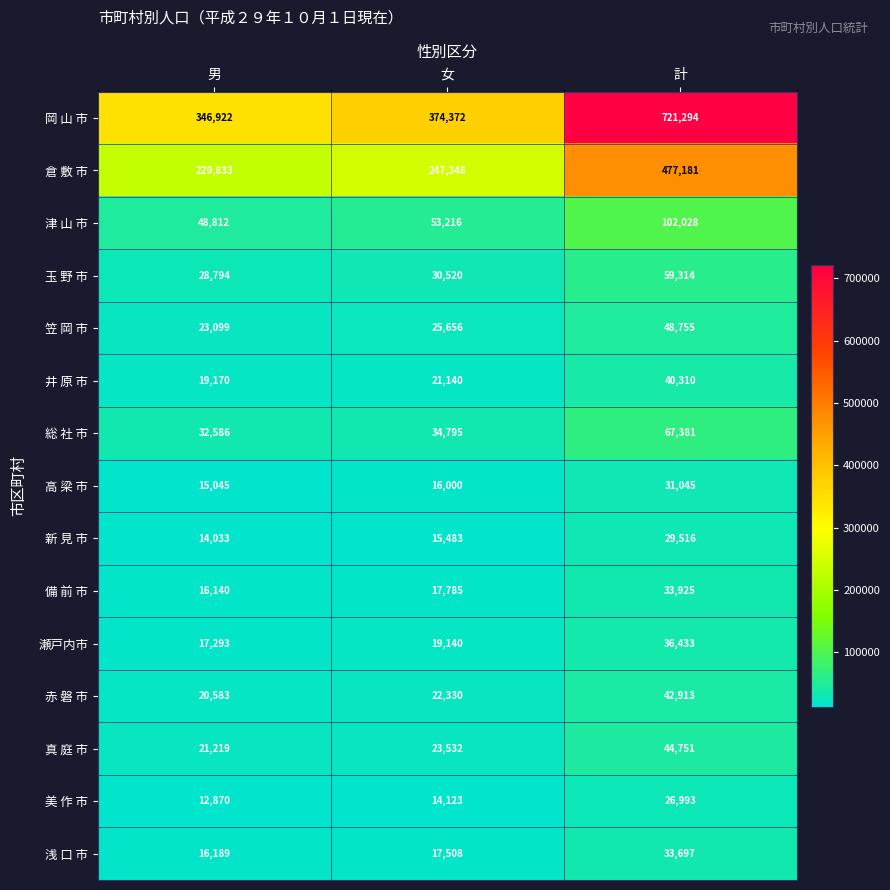

Rank the series by their maximum value, from highest to lowest.

岡 山 市, 倉 敷 市, 津 山 市, 総 社 市, 玉 野 市, 笠 岡 市, 真 庭 市, 赤 磐 市, 井 原 市, 瀬戸内市, 備 前 市, 浅 口 市, 高 梁 市, 新 見 市, 美 作 市